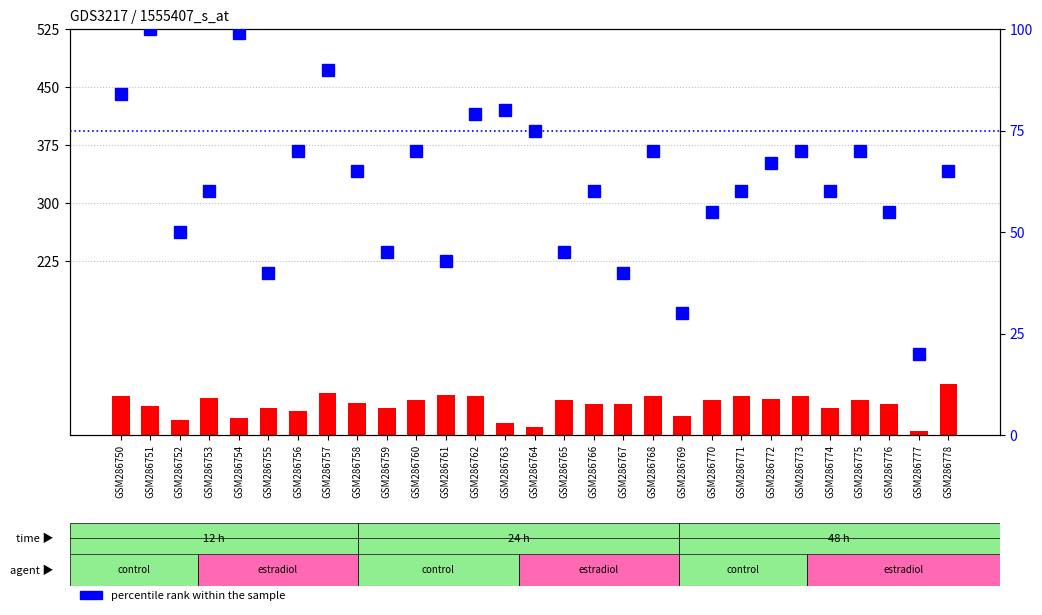

Between GSM286759 and GSM286763, which series saw the biggest shift?

percentile rank within the sample